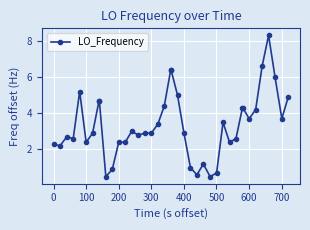

What is the value of the 30th point from the left?

2.4